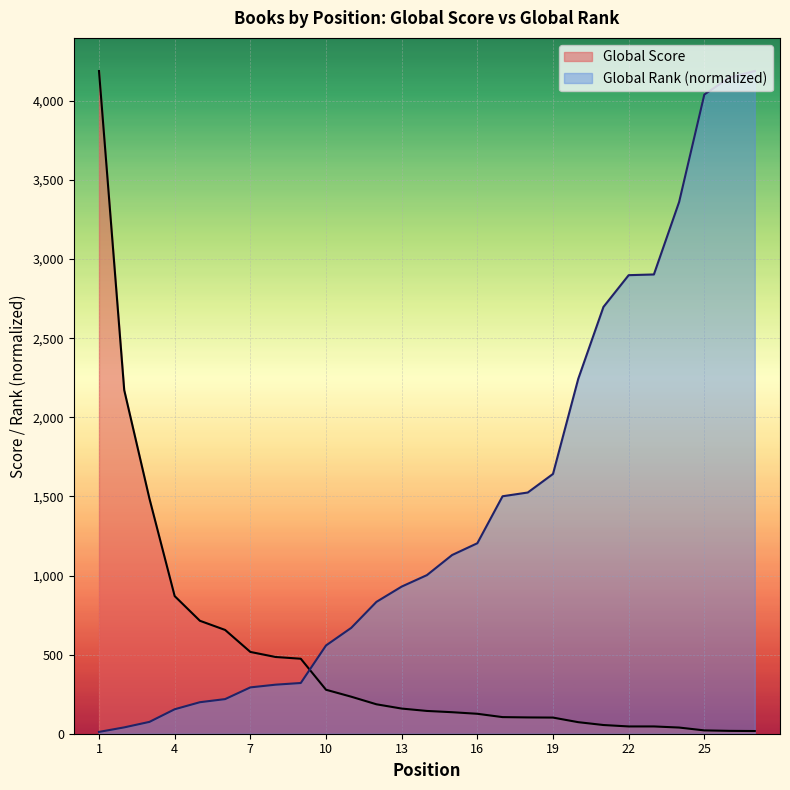

Which category has the highest value across all series?

1